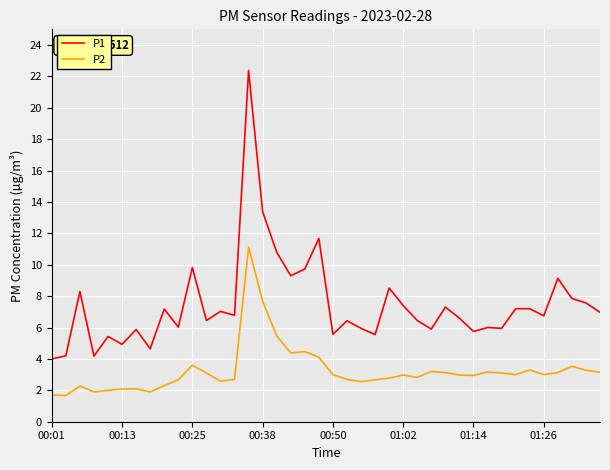

Which series has the largest total across all categories?

P1